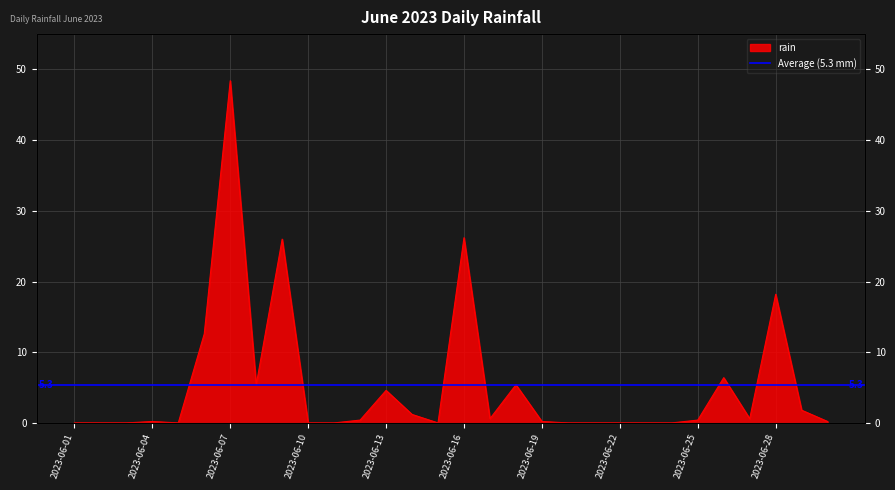

List the labels in order of value, largest first.

2023-06-07, 2023-06-16, 2023-06-09, 2023-06-28, 2023-06-06, 2023-06-26, 2023-06-08, 2023-06-18, 2023-06-13, 2023-06-29, 2023-06-14, 2023-06-17, 2023-06-27, 2023-06-12, 2023-06-25, 2023-06-04, 2023-06-19, 2023-06-30, 2023-06-01, 2023-06-02, 2023-06-03, 2023-06-05, 2023-06-10, 2023-06-11, 2023-06-15, 2023-06-20, 2023-06-21, 2023-06-22, 2023-06-23, 2023-06-24